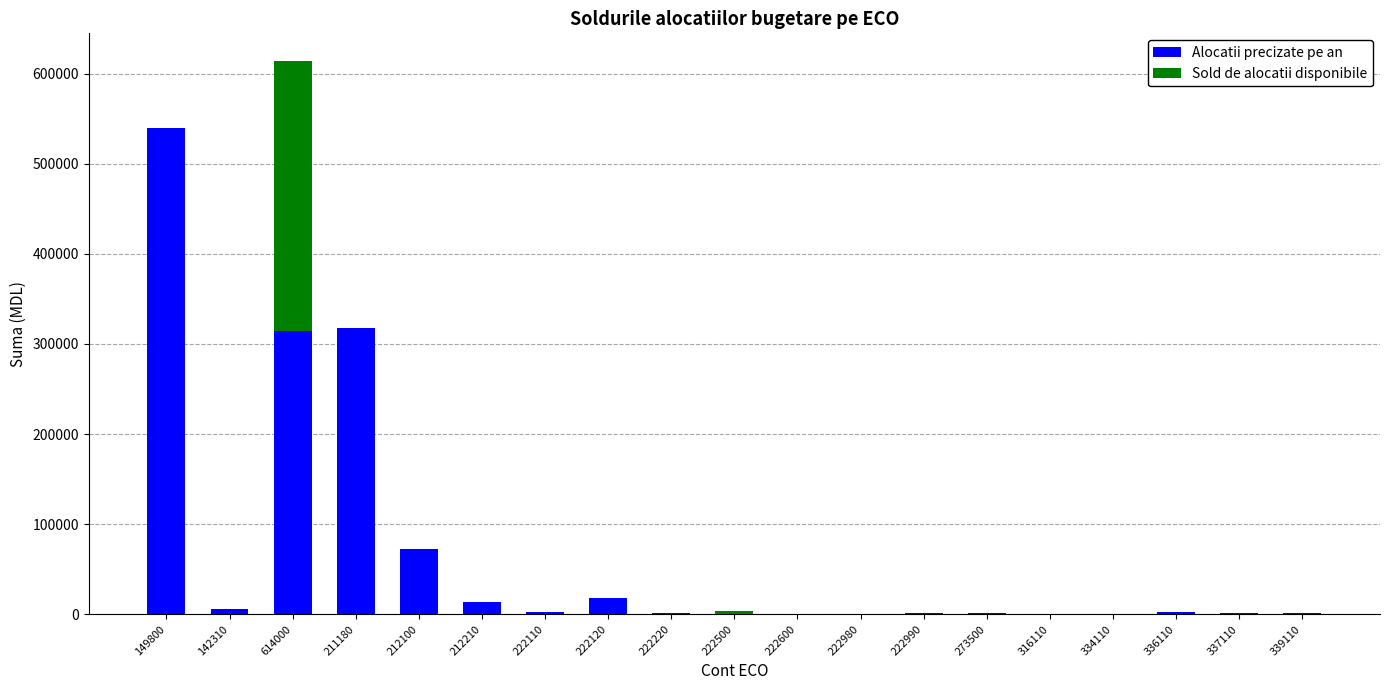

Rank the series by their maximum value, from lowest to highest.

Sold de alocatii disponibile, Alocatii precizate pe an